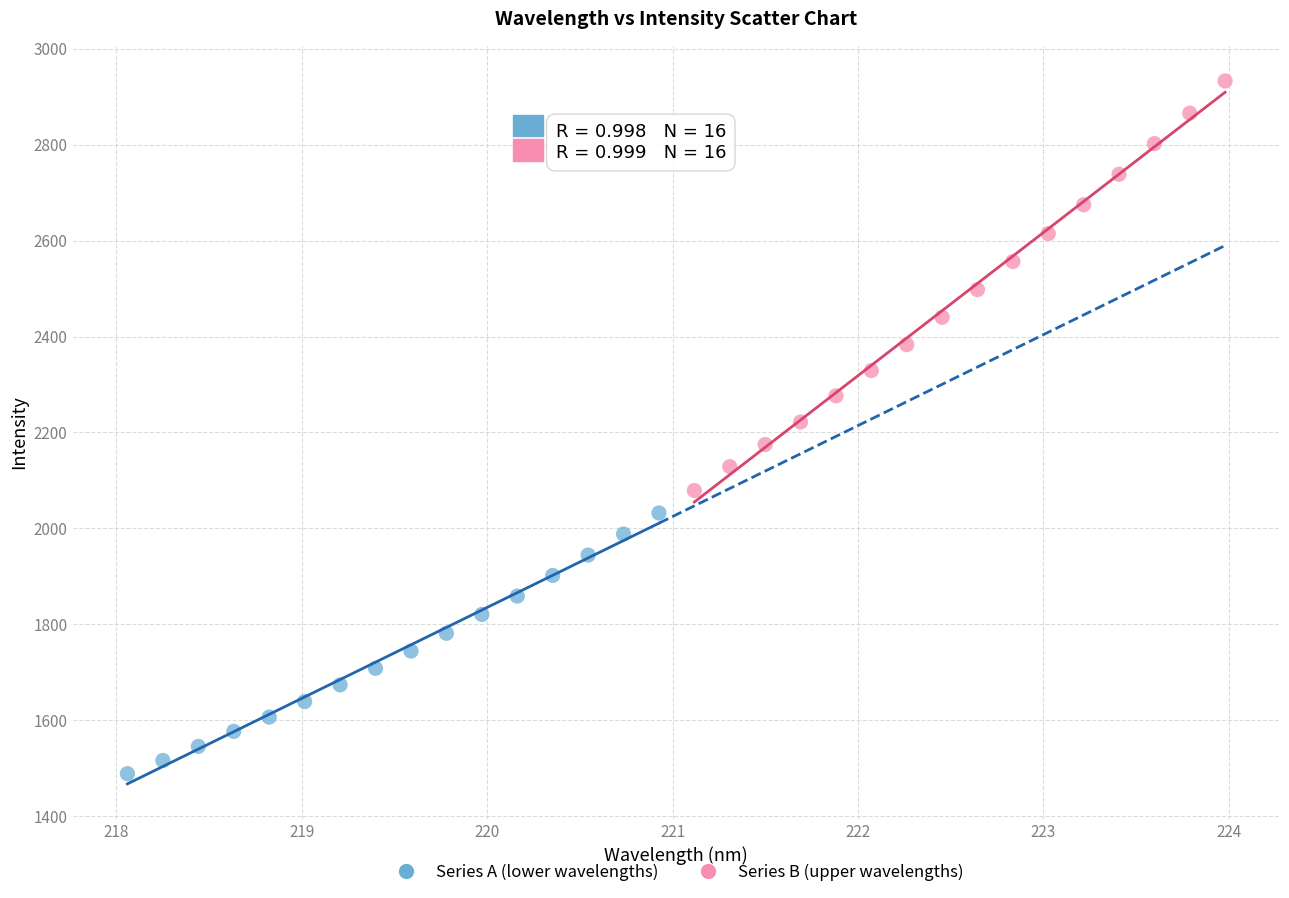

Which series reaches the maximum Y coordinate?

Series B (upper wavelengths)